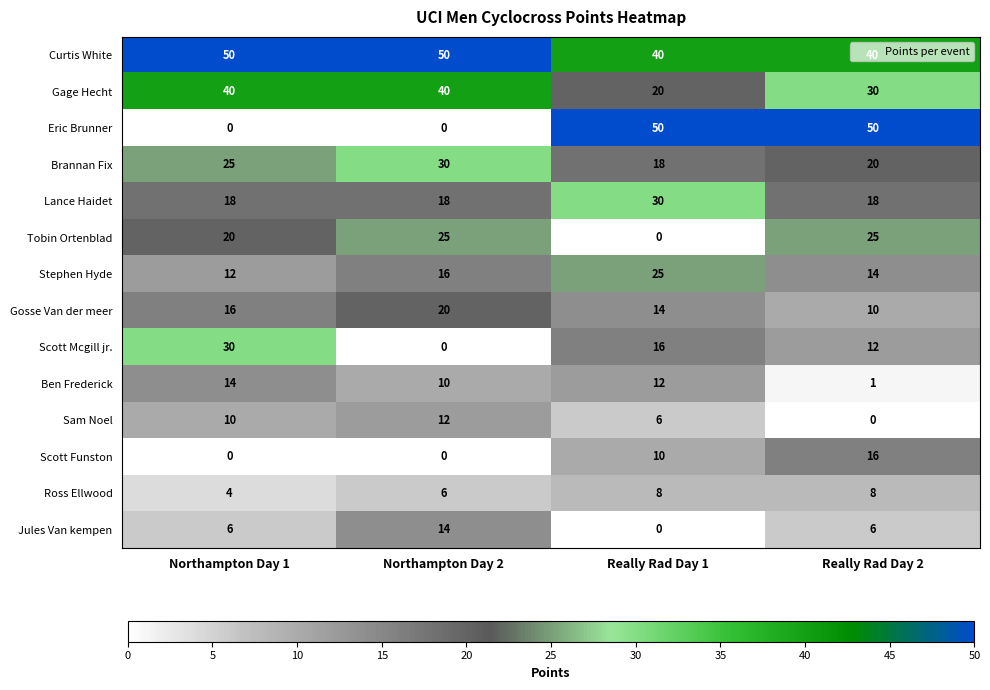

The value of Scott Mcgill jr. at Really Rad Day 1 is 16. True or false?

True